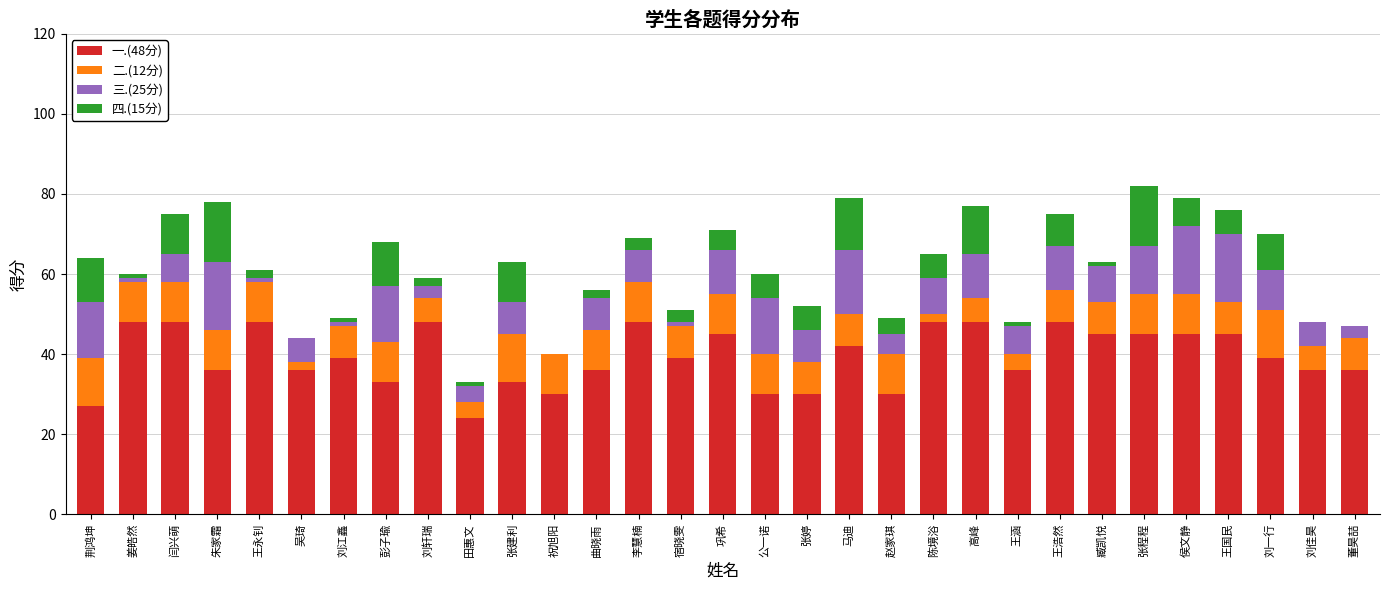

What is the average value of the 一.(48分) series?

39